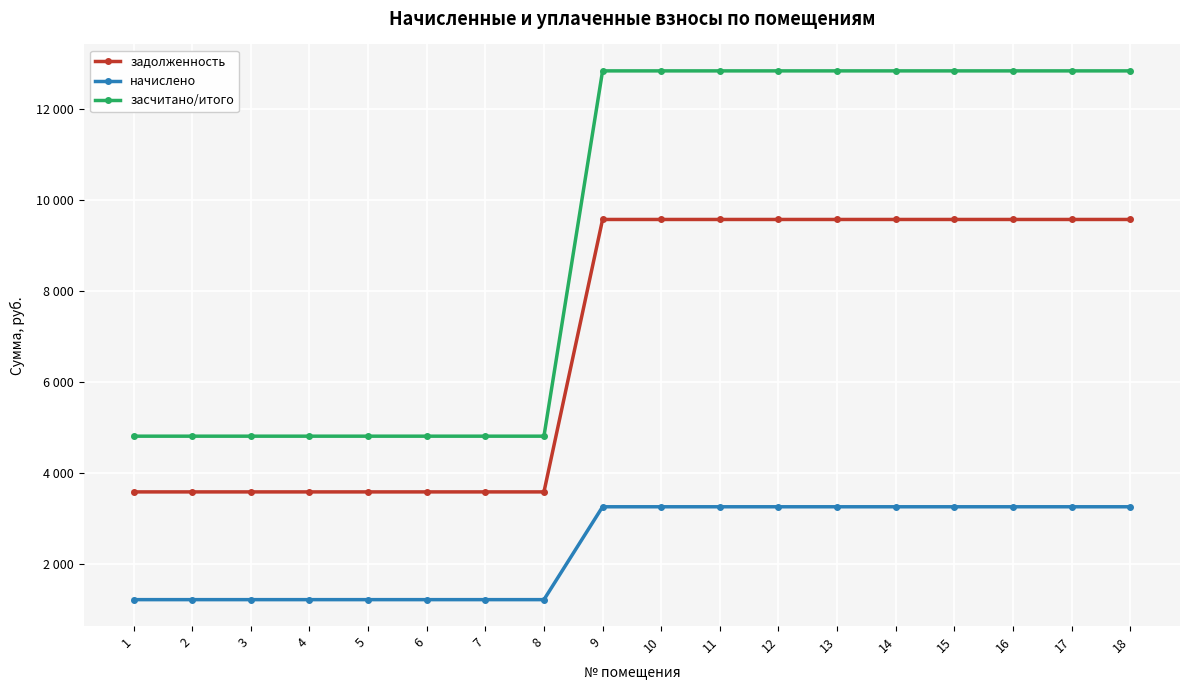

Between 15 and 14, which is larger?

15